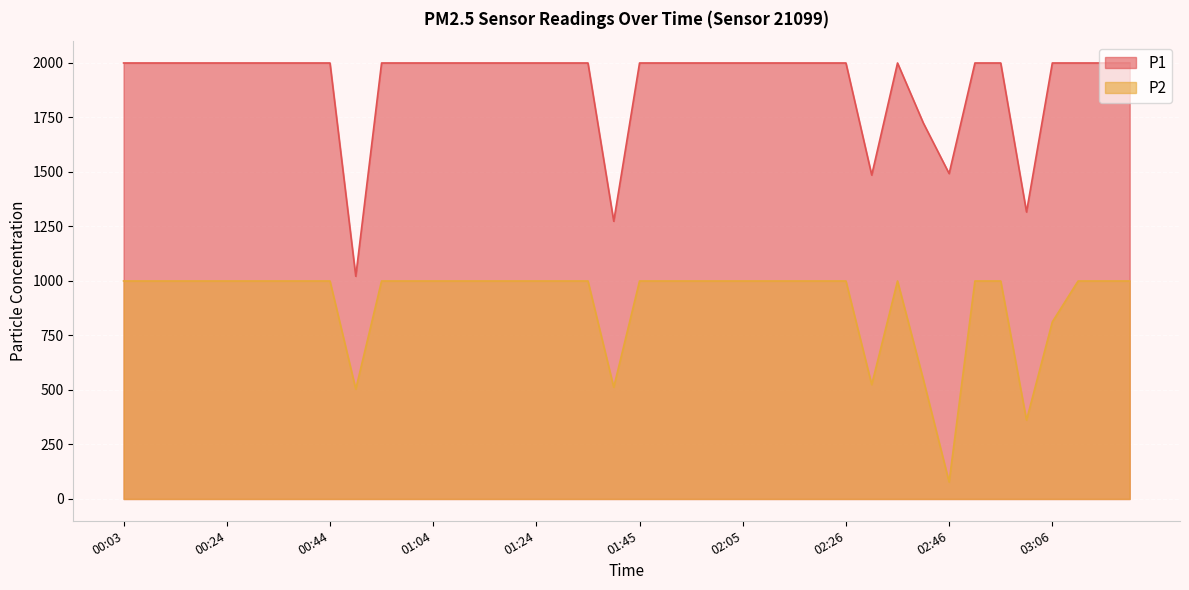

At how many categories does at least one series exceed 731?

40